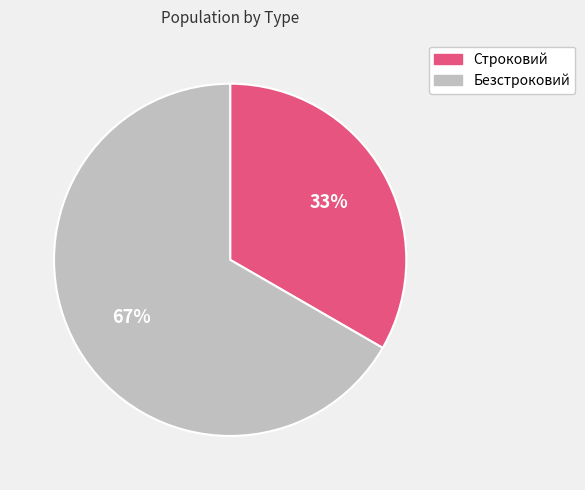

Which slice is the smallest?

Строковий